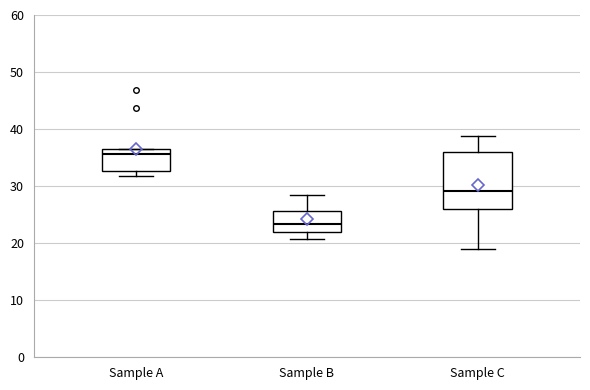

Where does the lower whisker of the box for Sample B end on the y-axis? The values are not printed on the chart, so give them approximately, as read against the axis.

21